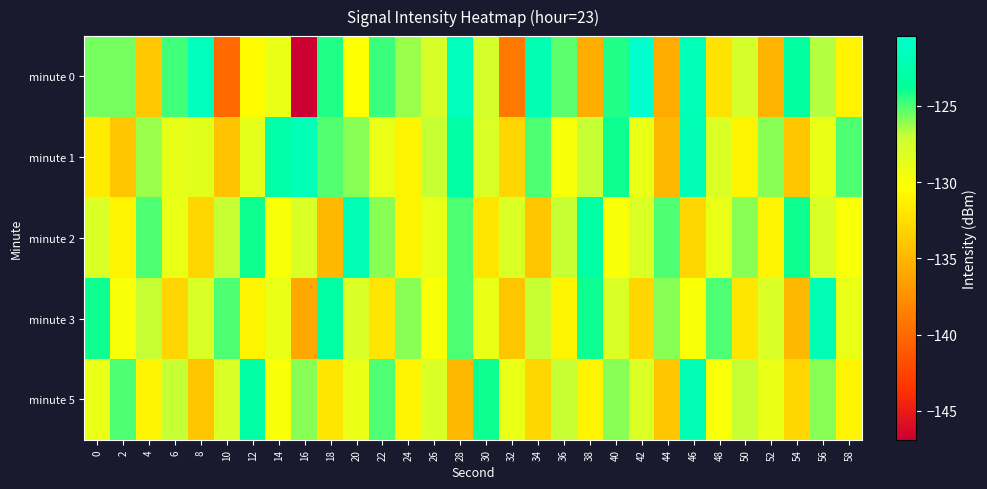

Count the number of data series in this chart.

5